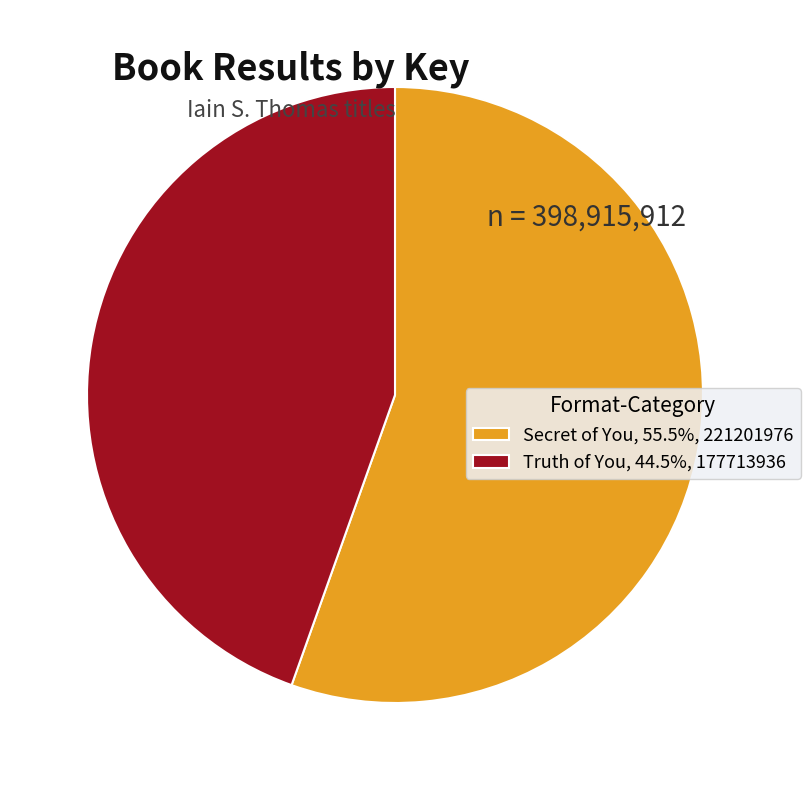

Which has a higher value, Truth of You or Secret of You?

Secret of You